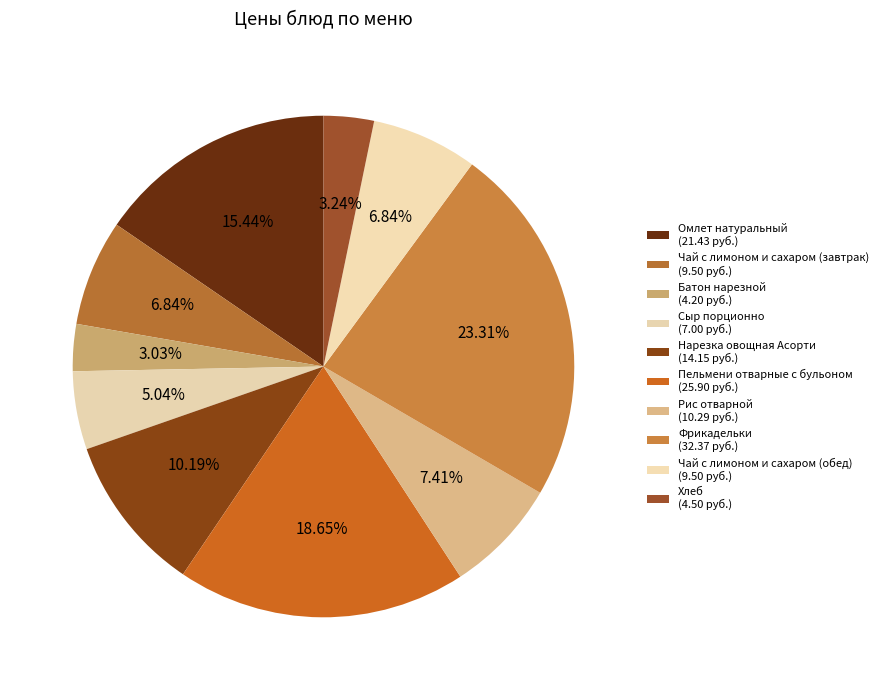

How many slices are in this pie chart?

10